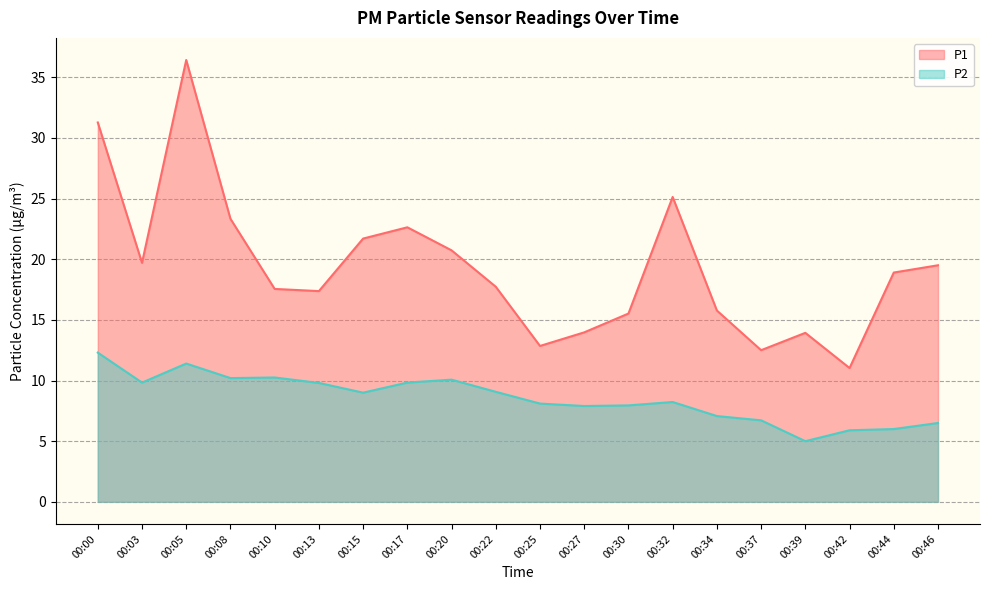

List the series in order of their overall mean, lowest first.

P2, P1